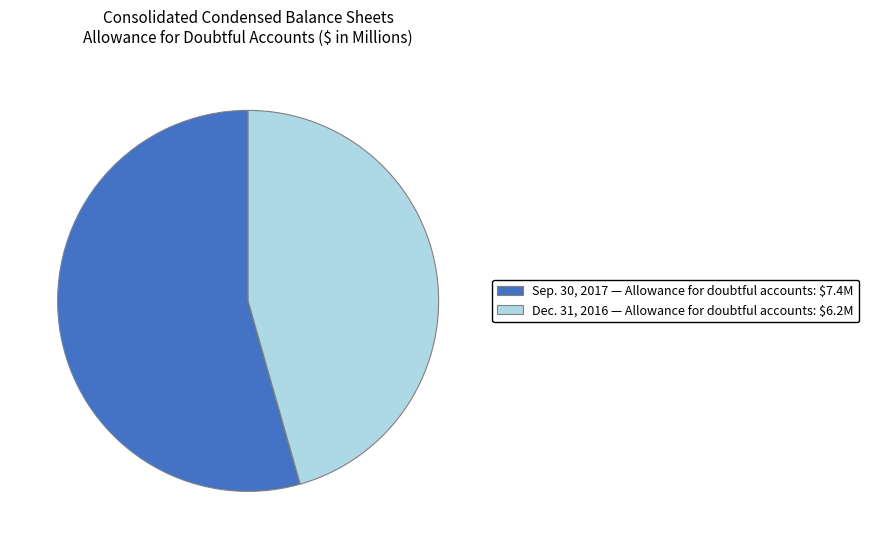

Is there a majority slice in this chart?

Yes